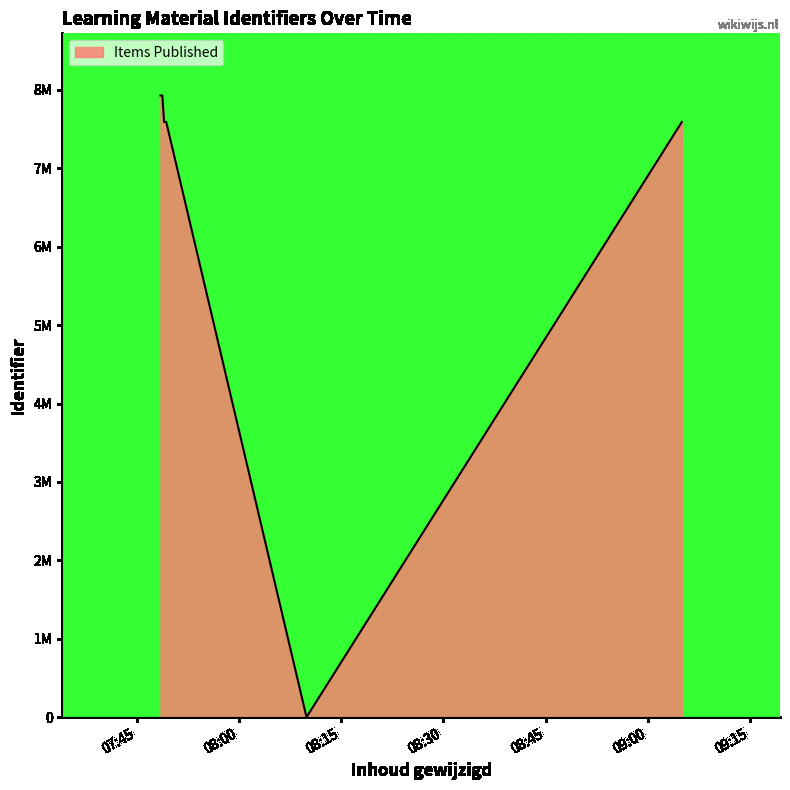

List the labels in order of value, smallest first.

2024-05-23 08:09, 2024-05-23 09:05, 2024-05-23 07:49, 2024-05-23 07:49, 2024-05-23 07:48, 2024-05-23 07:48